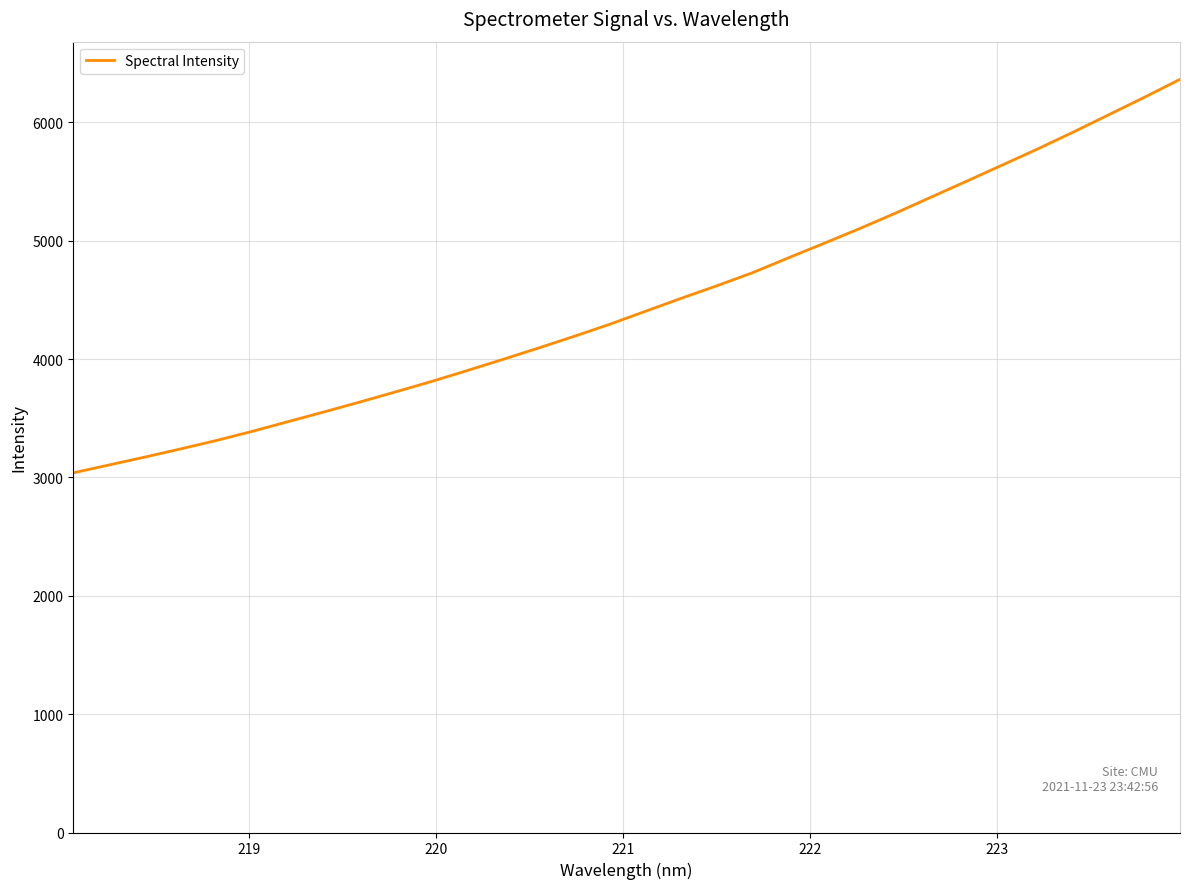

What is the minimum value shown in the chart?

3038.9